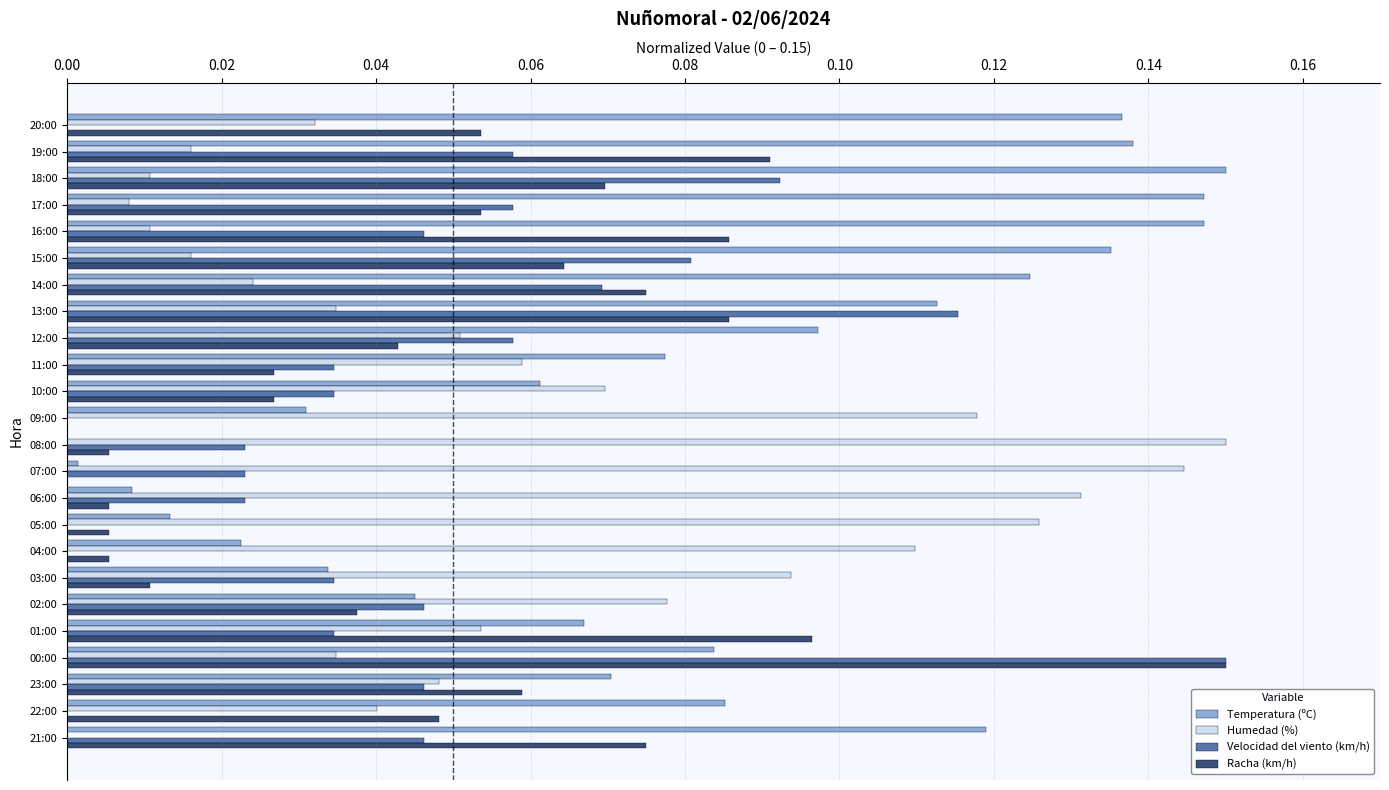

Which series has the largest total across all categories?

Temperatura (ºC)